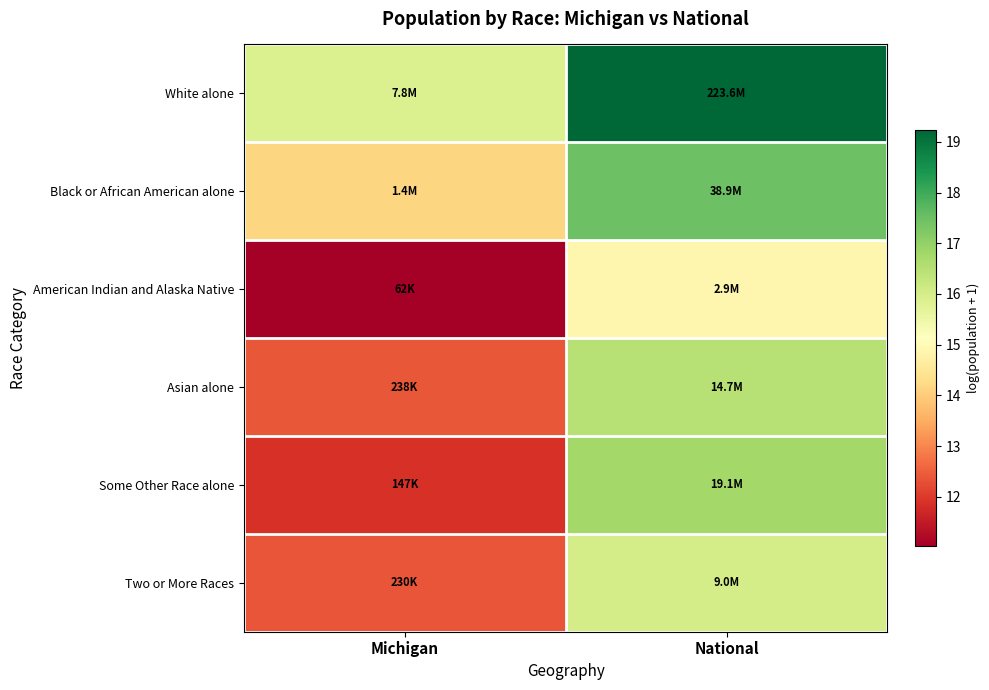

At how many categories does at least one series exceed 12?

2